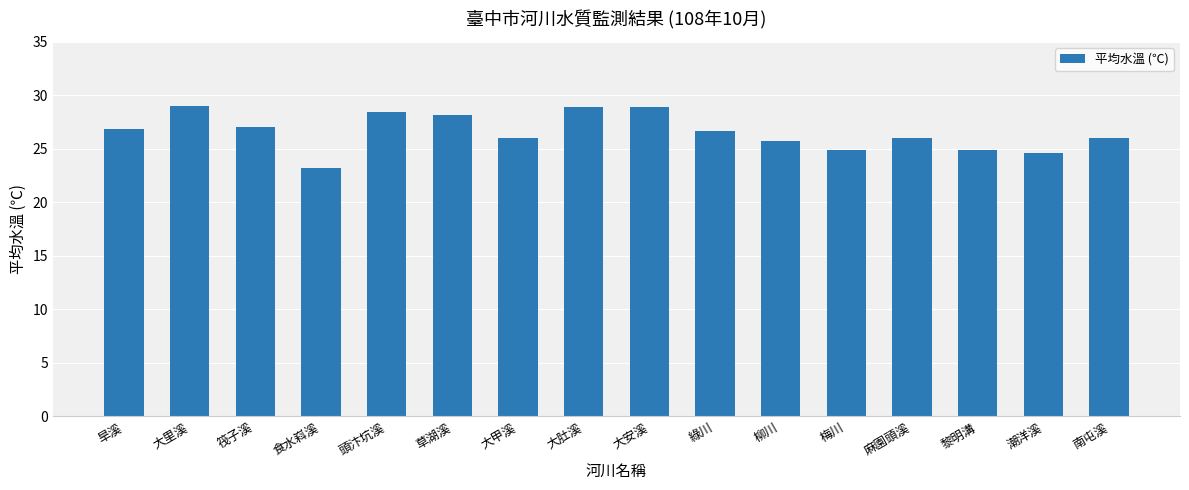

Is it true that the value at 頭汴坑溪 is 38.1?

False